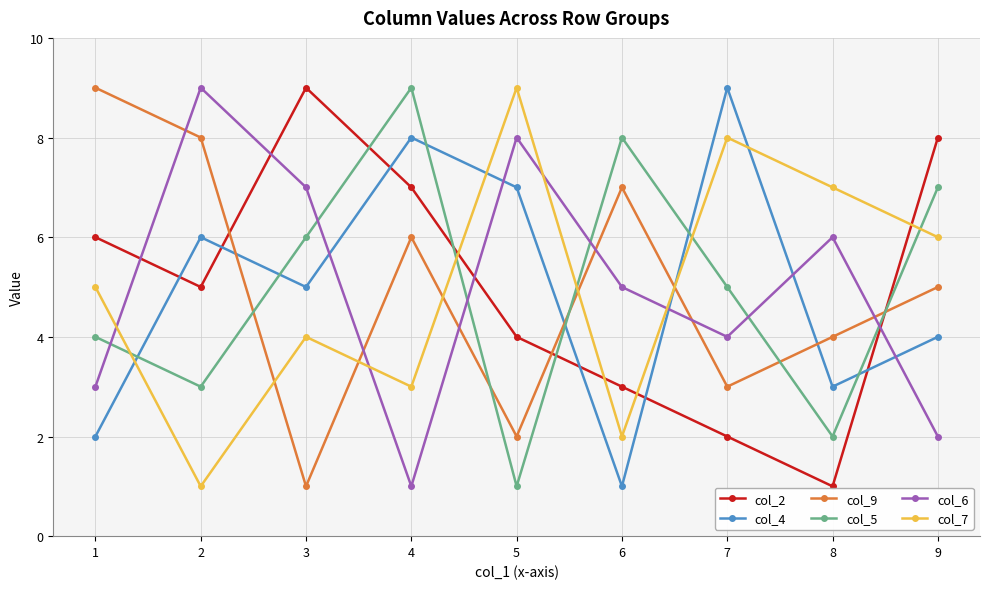

Which series ends up on top after the final intersection of col_2 and col_7?

col_2